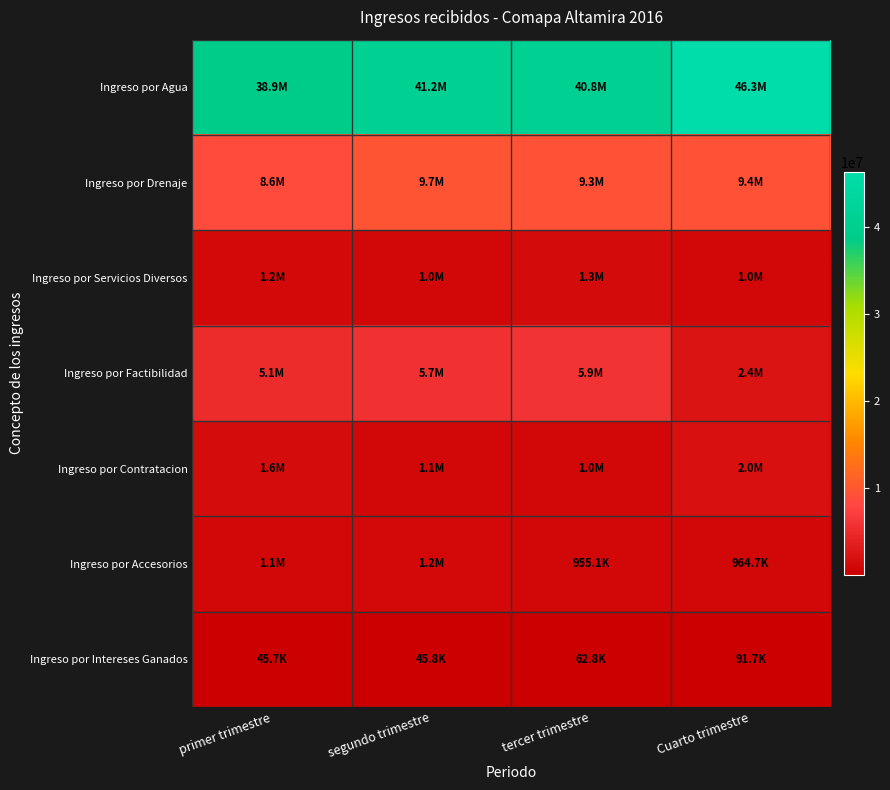

What is the spread (max minus min) of values at tercer trimestre?

40711005.9